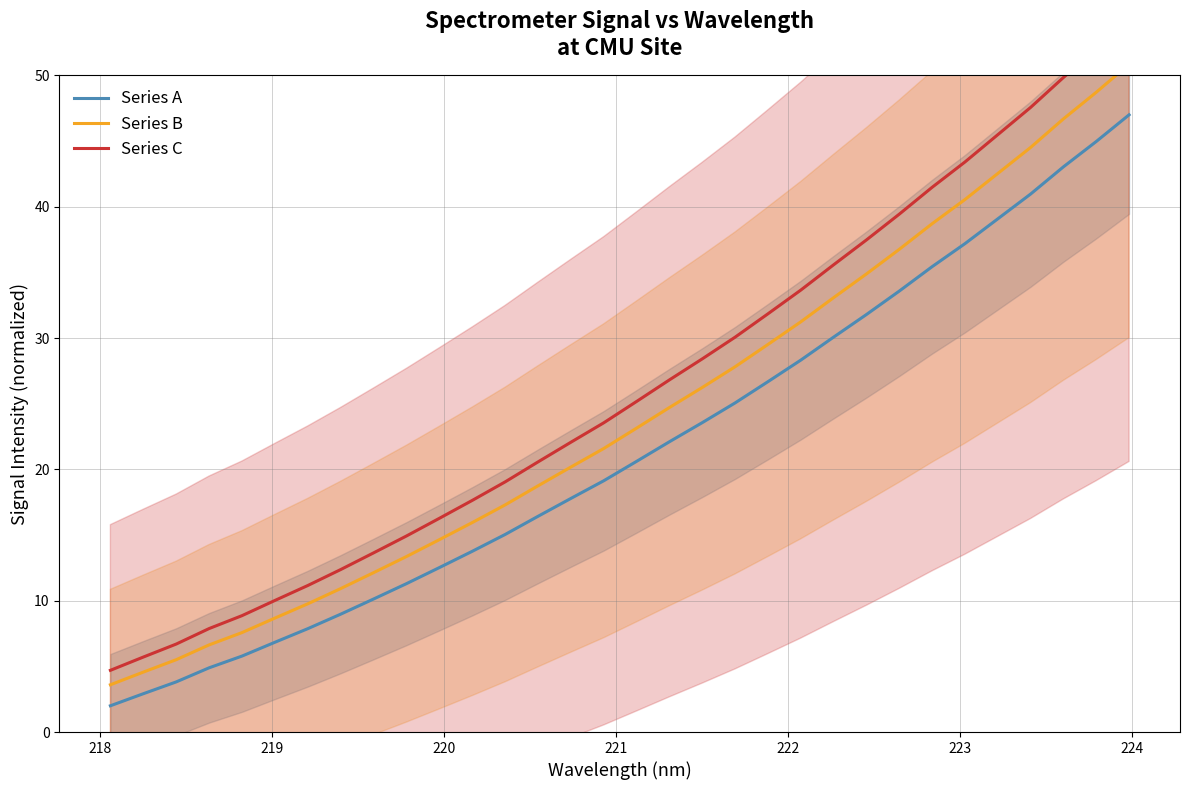

True or false: Series B has more than 2 points higher than both neighbors.

False